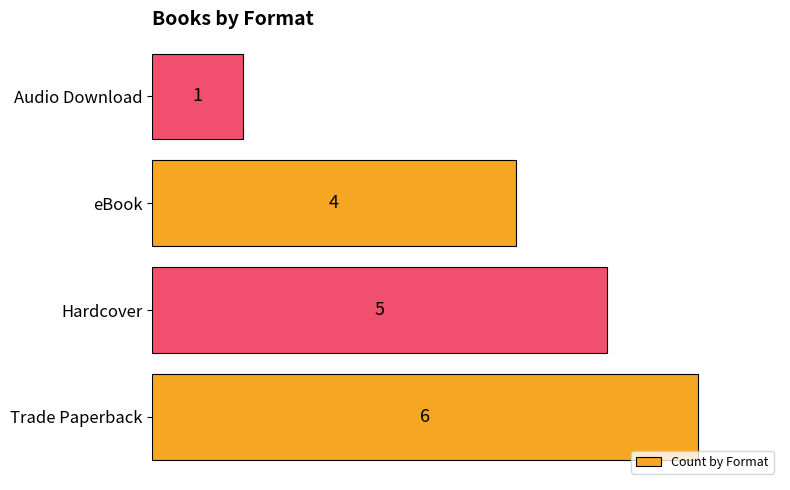

Reading bottom to top, list all the values displayed in this chart.

6	5	4	1